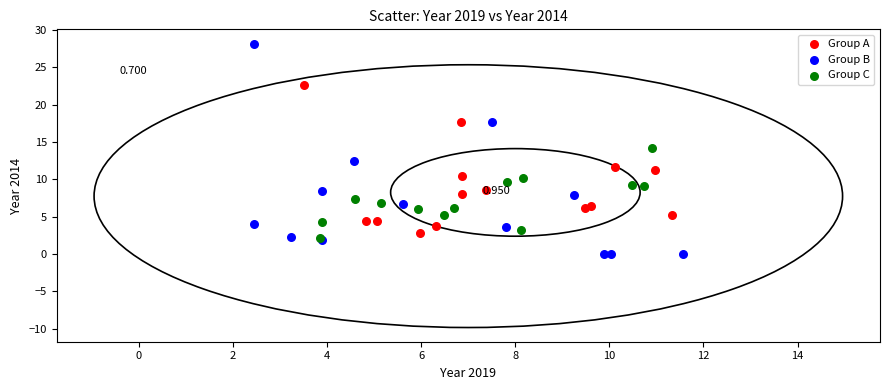

Which series has the largest Y range (max minus min)?

Group B